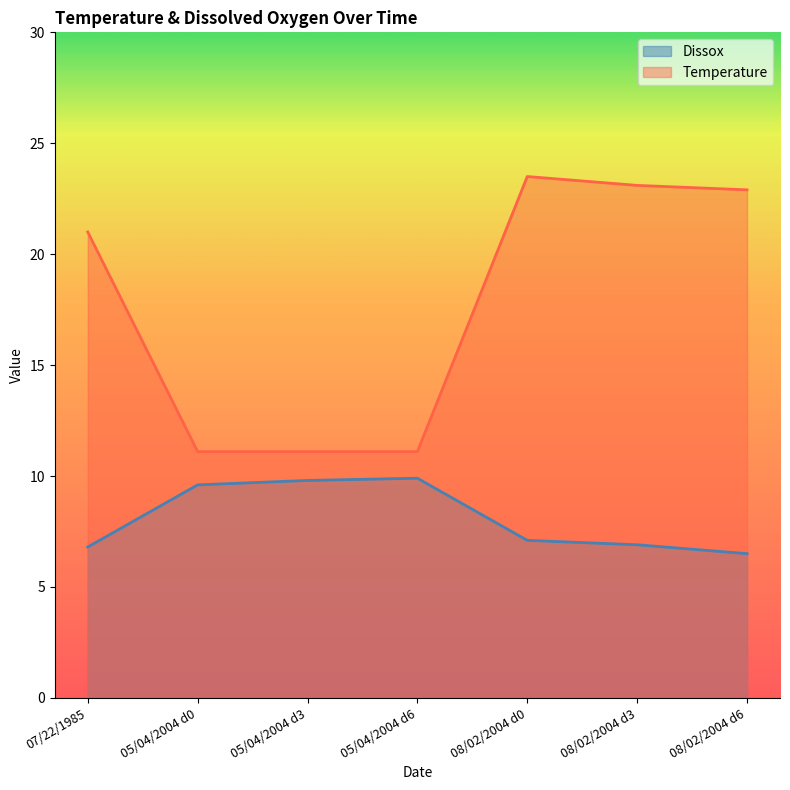

Which series has the largest total across all categories?

Temperature